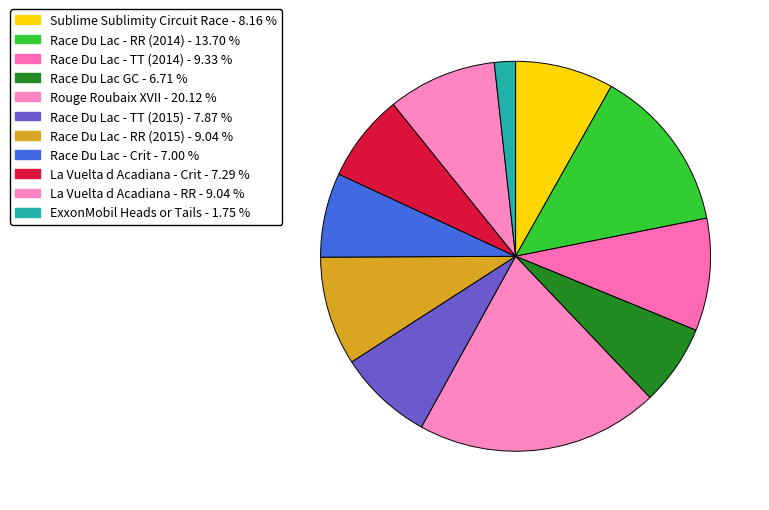

Count the number of slices in the pie.

11